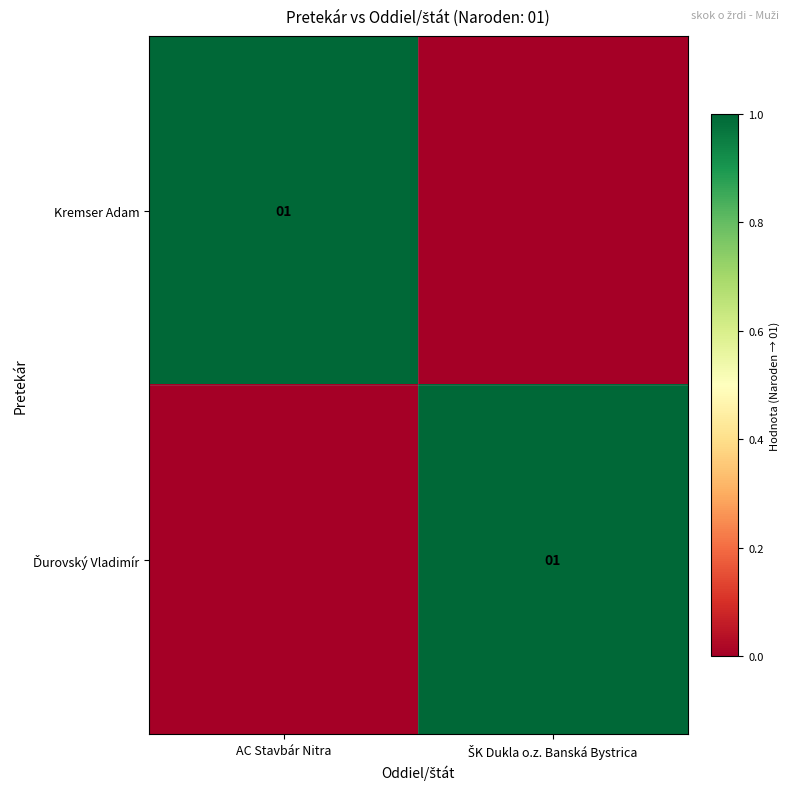

The value of Ďurovský Vladimír at AC Stavbár Nitra is 1. True or false?

False